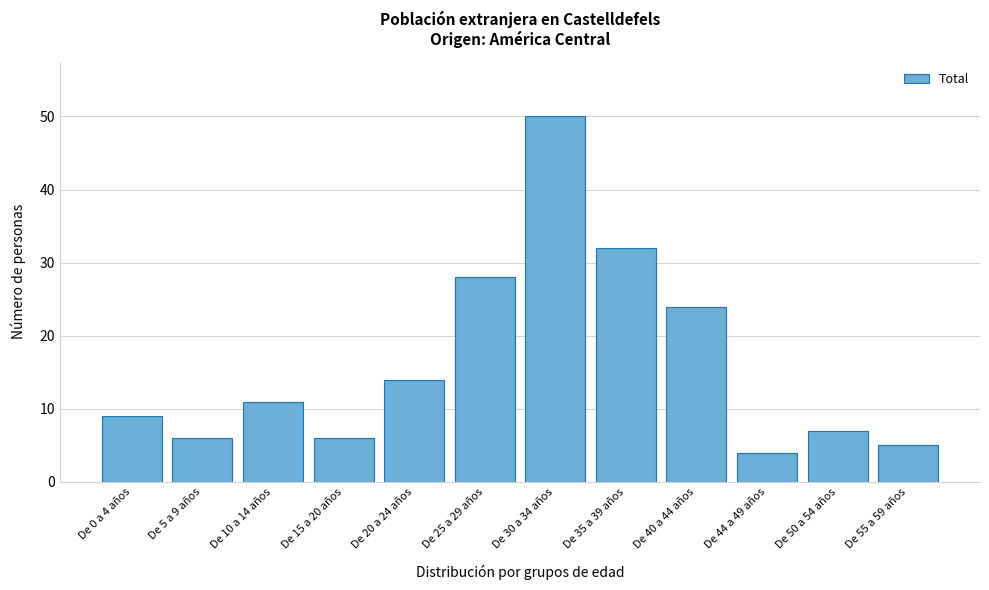

Reading right to left, list all the values displayed in this chart.

5	7	4	24	32	50	28	14	6	11	6	9